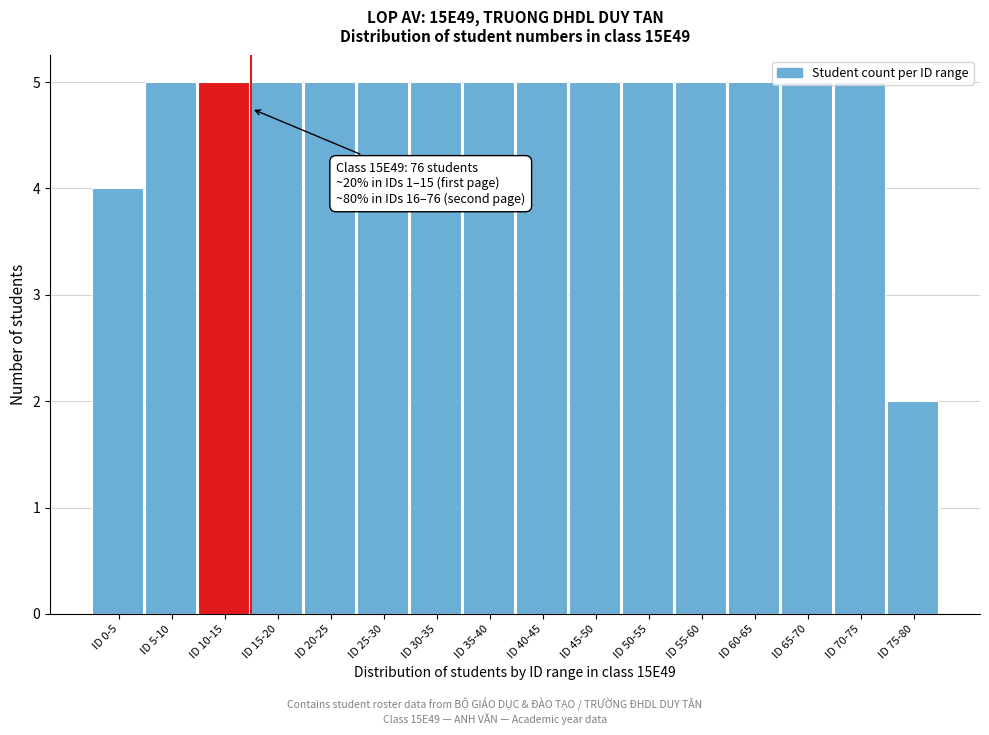

What is the label of the 12th bar from the left?

ID 55-60